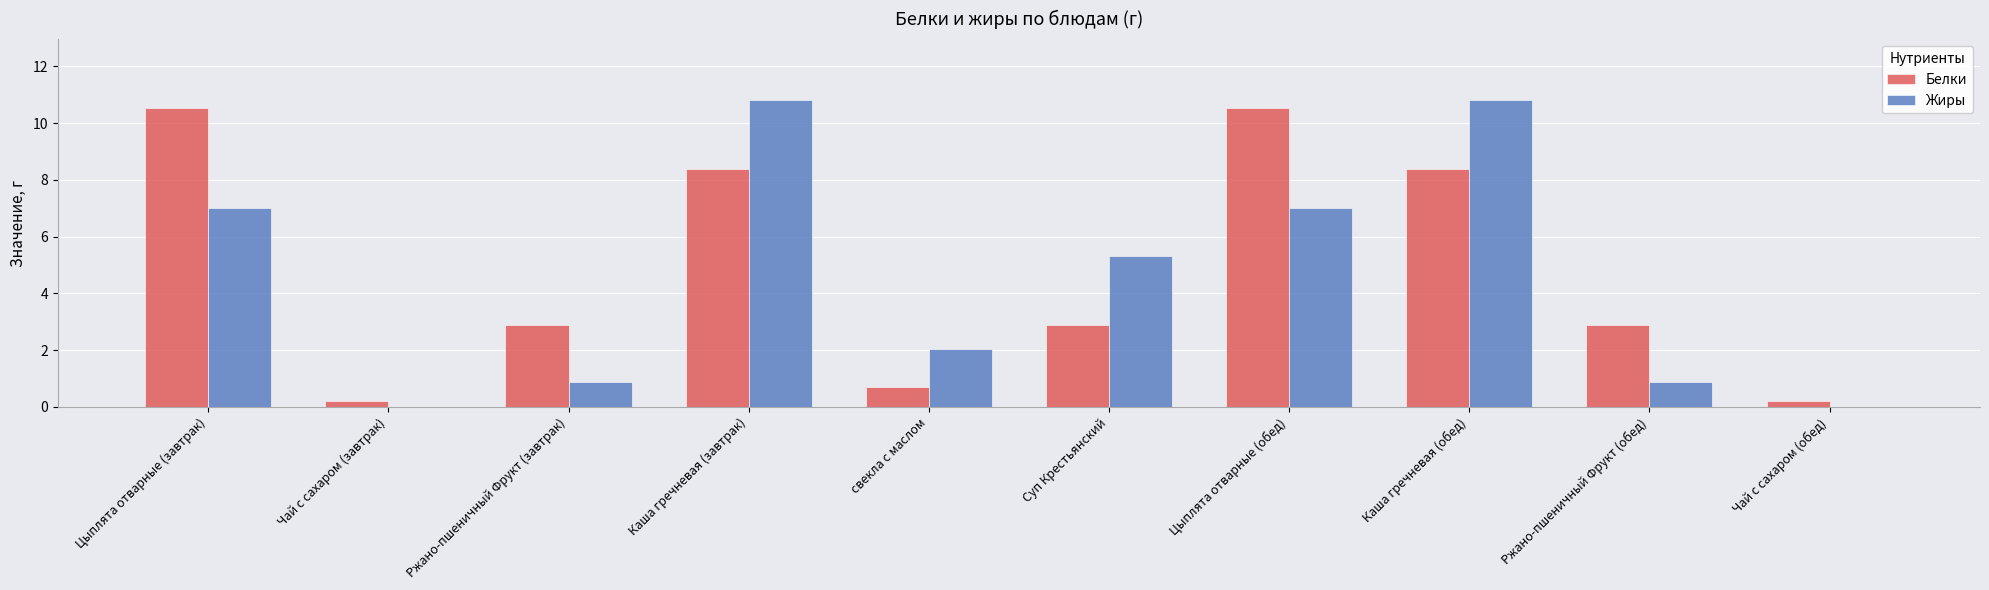

Which series has the widest spread of values?

Жиры